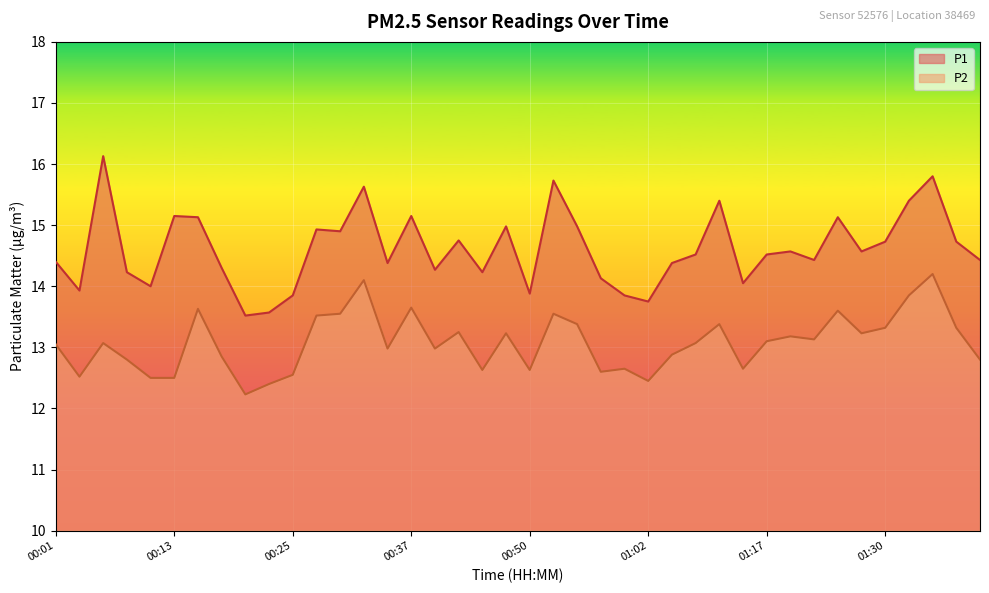

True or false: P1 and P2 cross at least once.

False